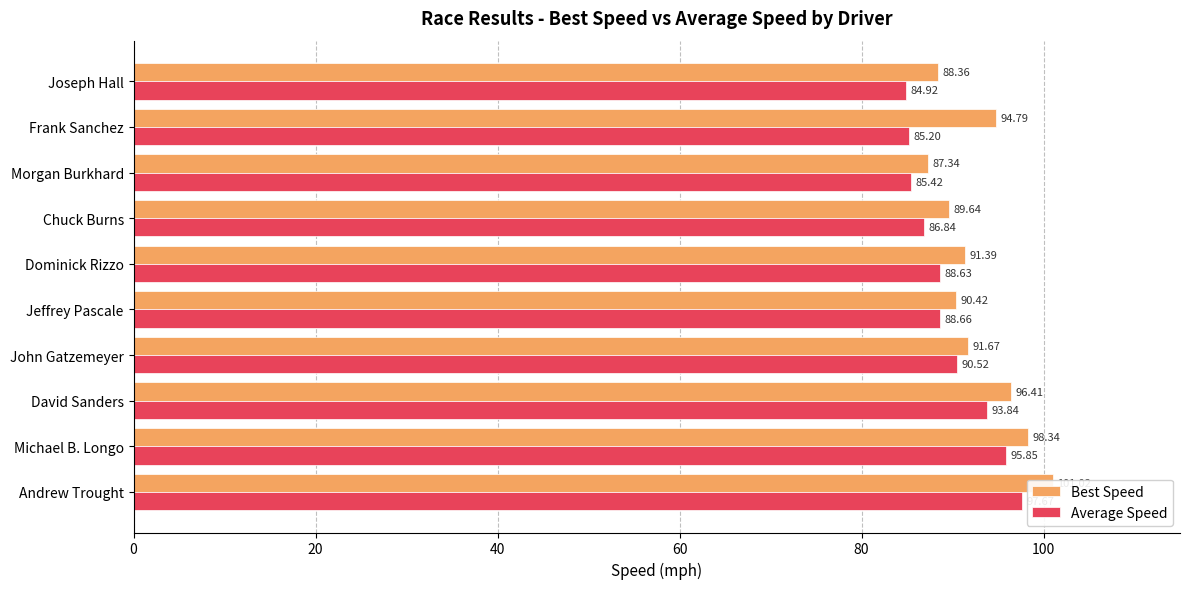

At how many categories does at least one series exceed 87?

10